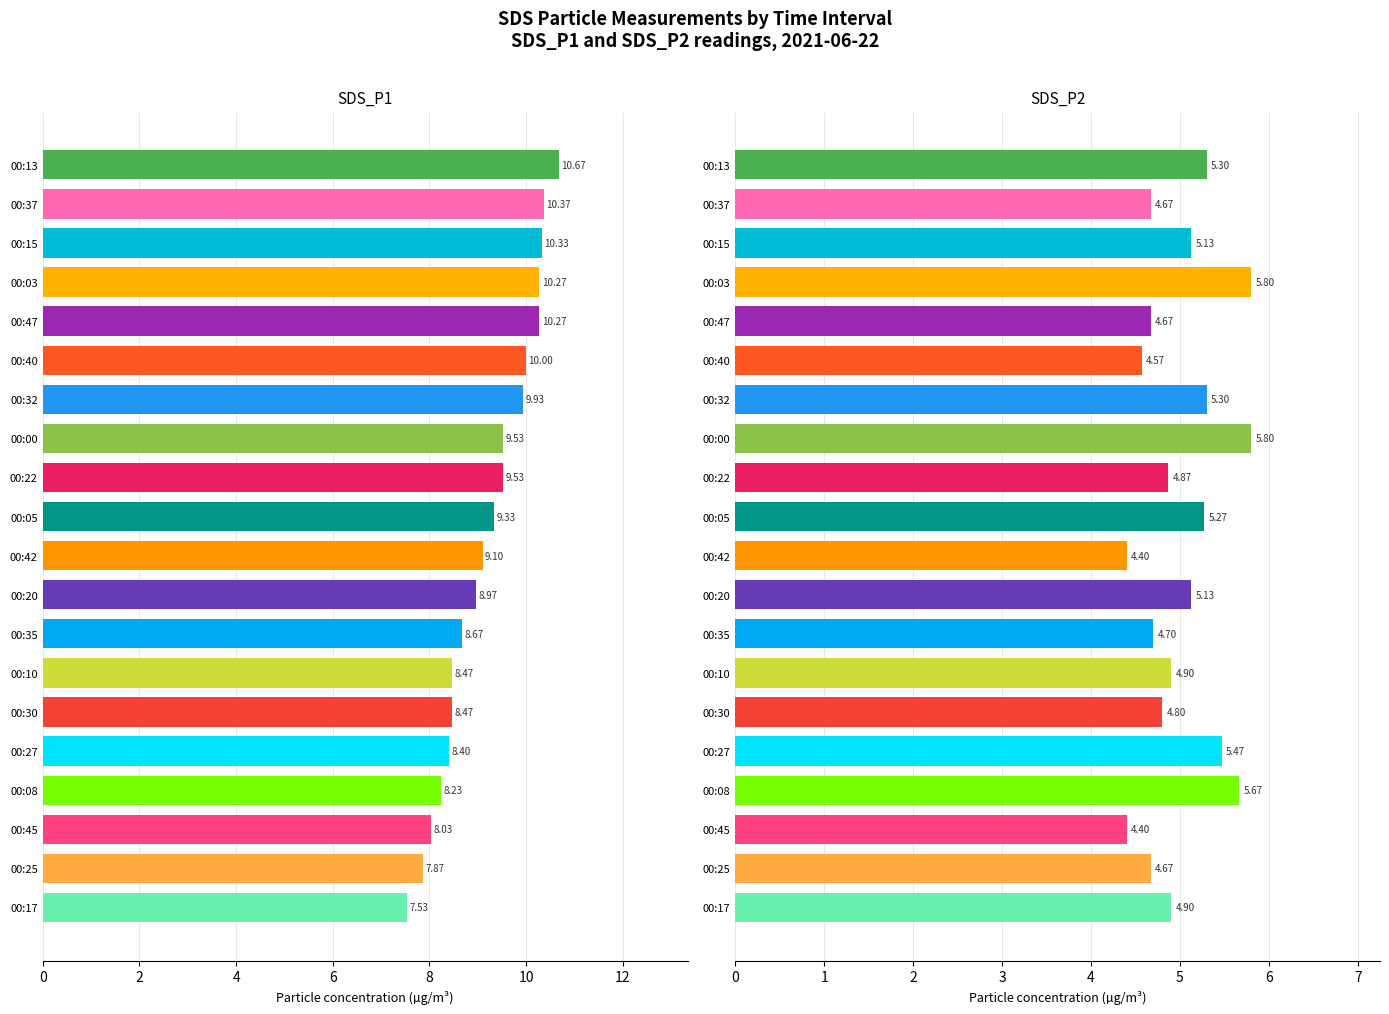

True or false: SDS_P1 has a value of 13.4 at 00:27.

False